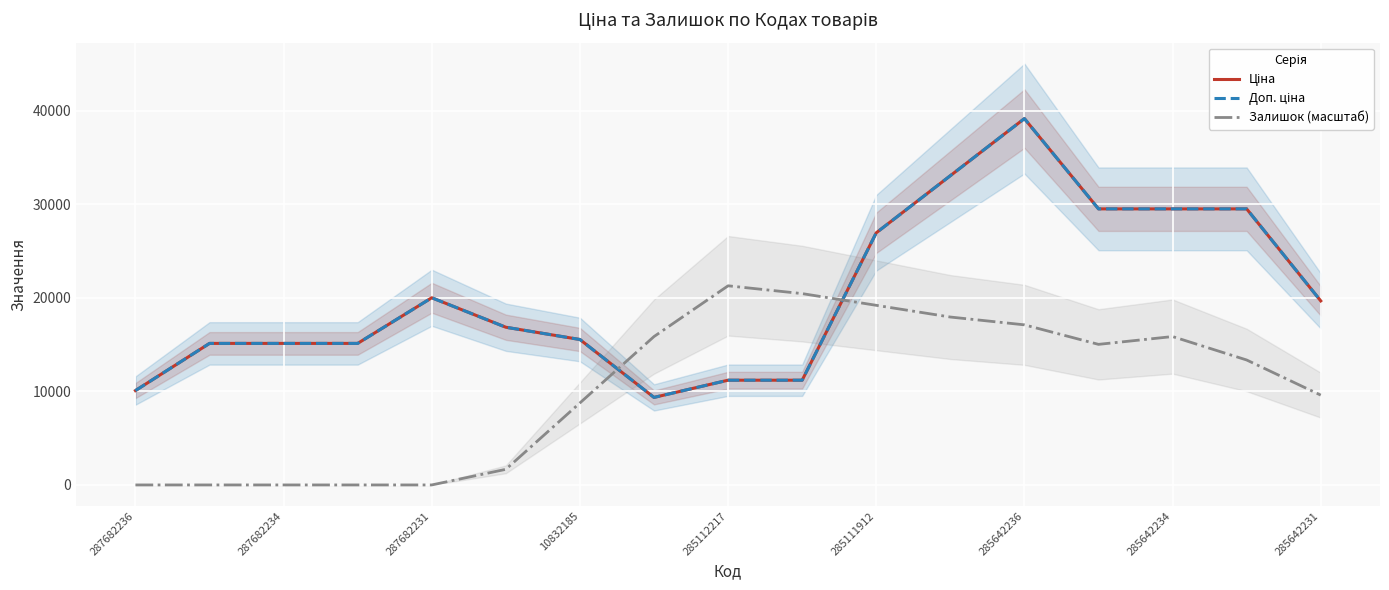

Does the chart display data point markers on the line(s)?

No